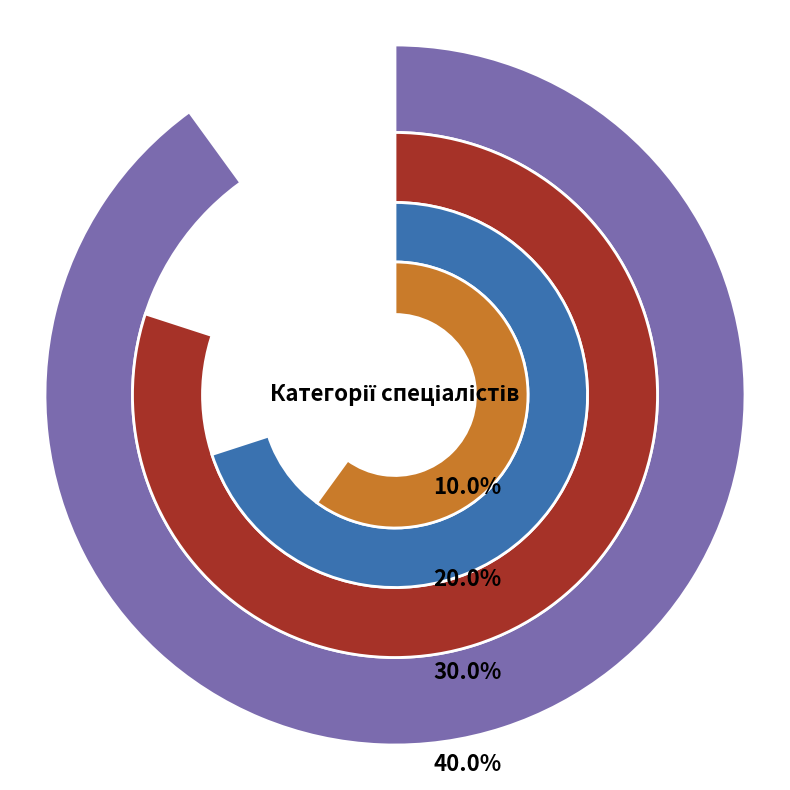

True or false: Спеціаліст accounts for 10% of the total.

True